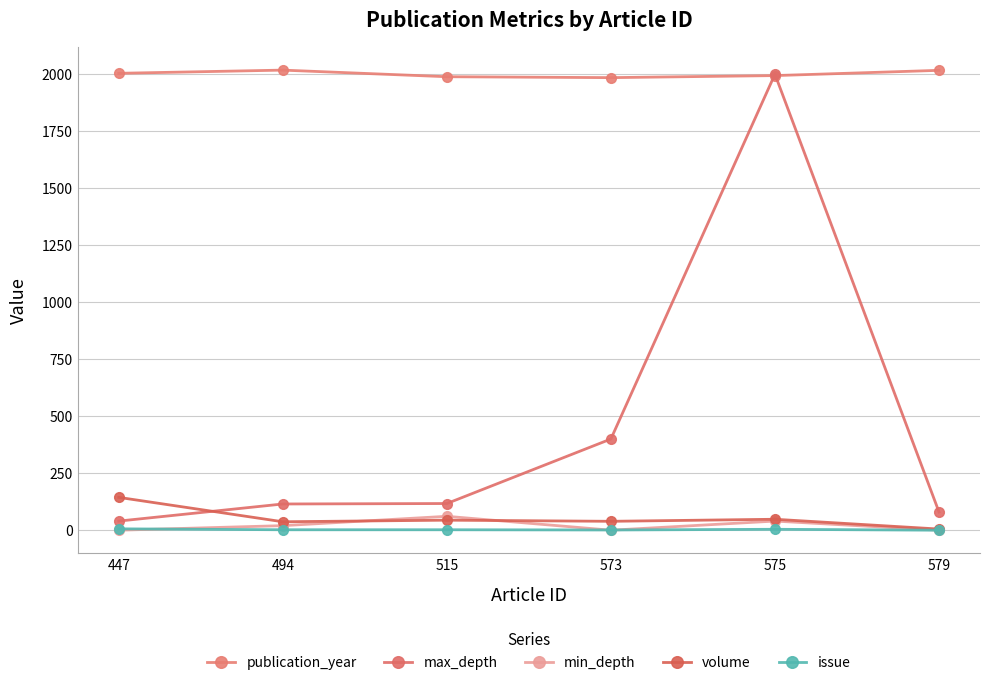

At which category does publication_year reach its first local peak?

494